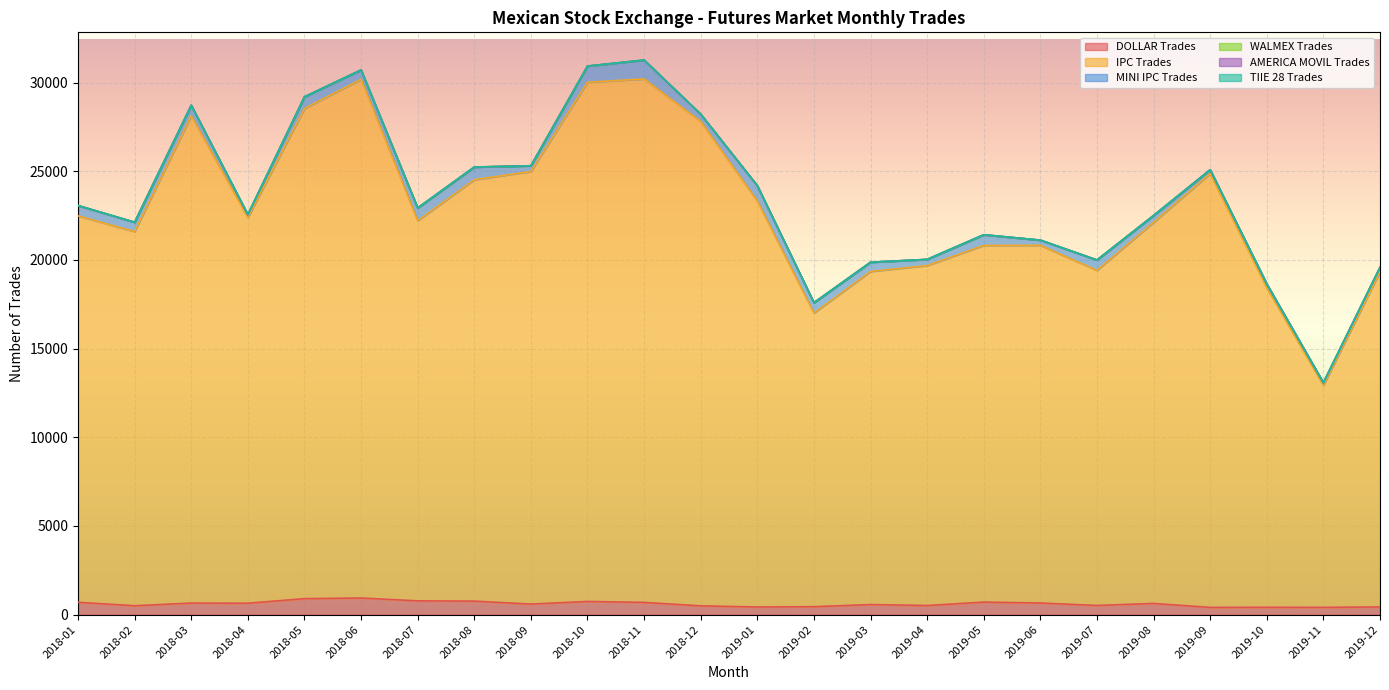

Between 2019-11 and 2018-06, which is larger?

2018-06